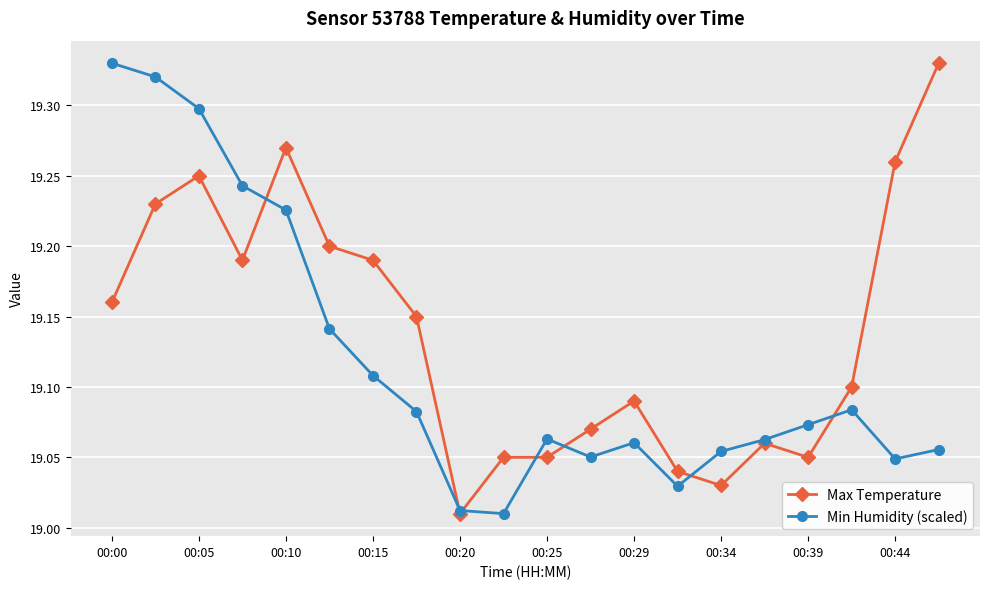

True or false: Min Humidity (scaled) and Max Temperature cross at least once.

True